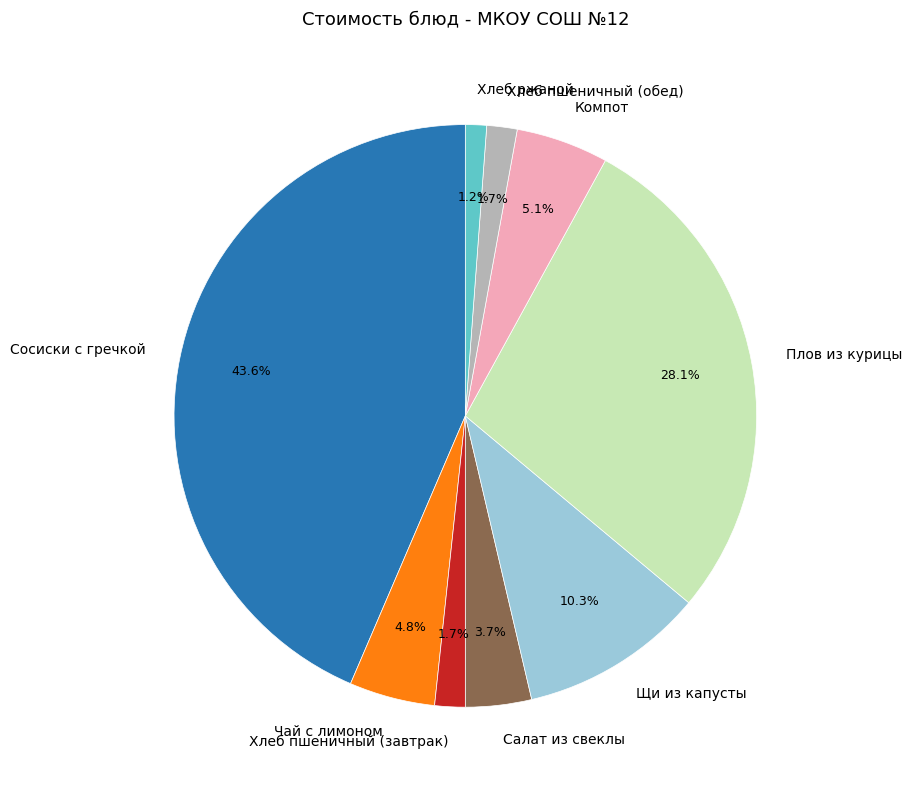

Between Хлеб пшеничный (обед) and Компот, which is larger?

Компот